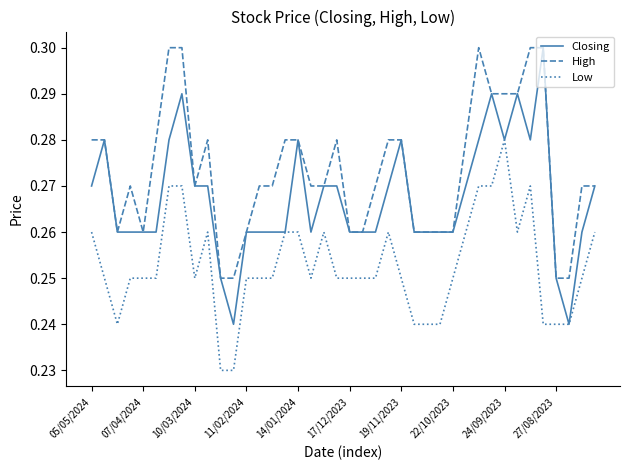

True or false: High and Low cross at least once.

False